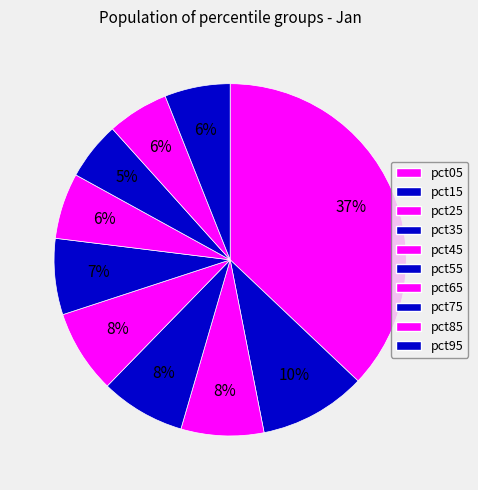

To the nearest percent, what is the difference between the pct35 and pct75 slice percentages?

2%